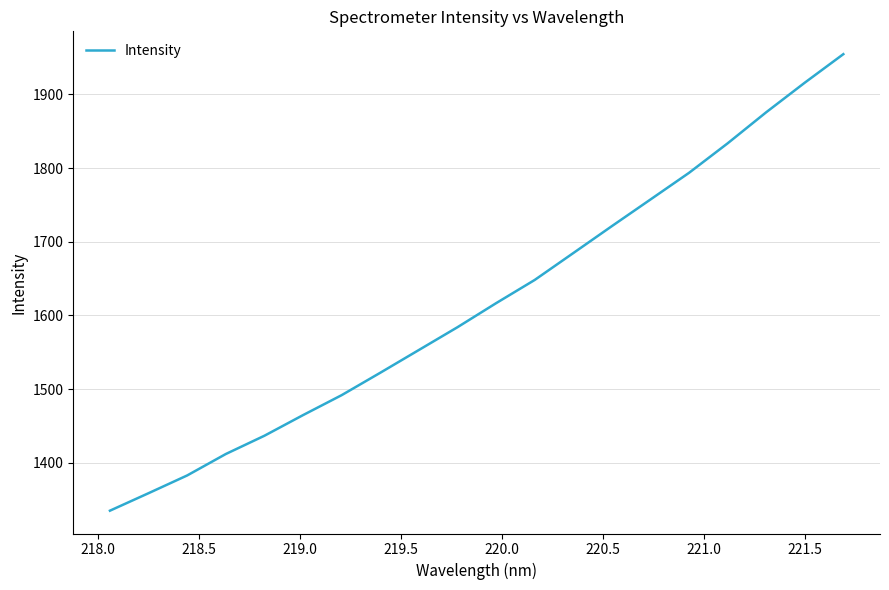

What is the greatest value displayed?

1954.8